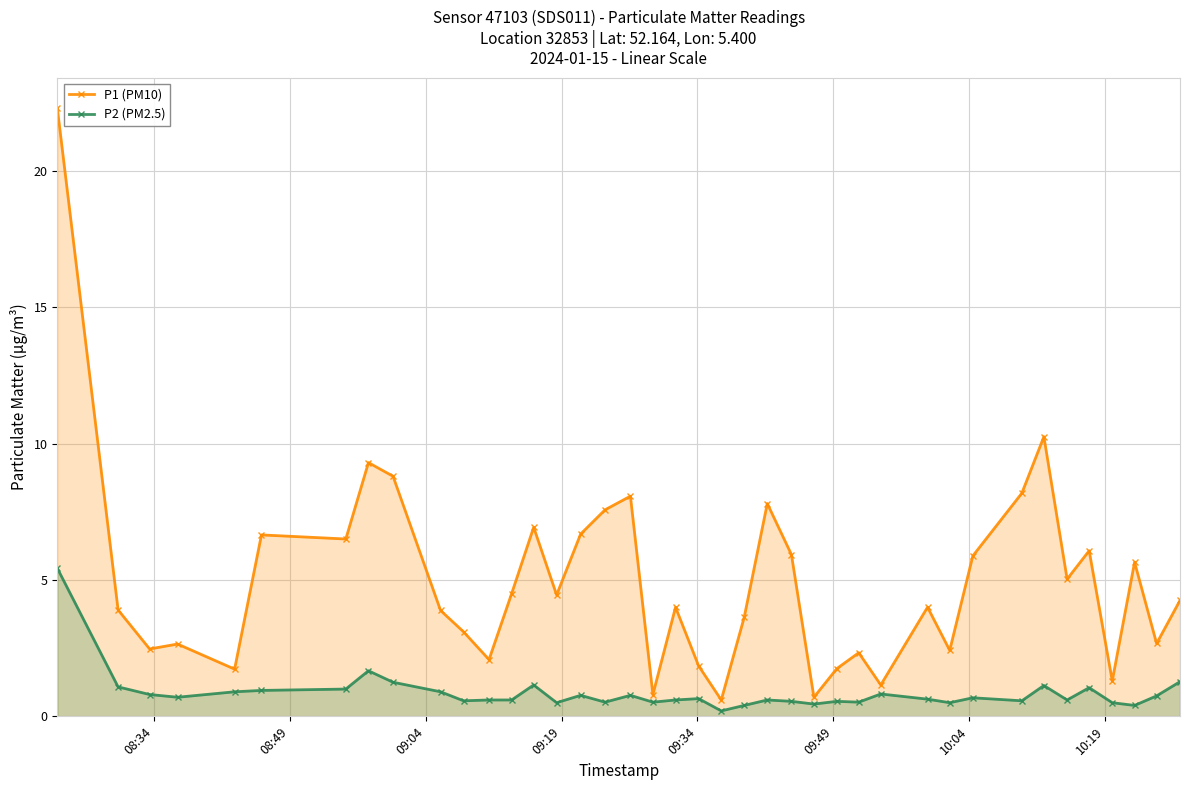

List the series in order of their peak value, lowest first.

P2 (PM2.5), P1 (PM10)